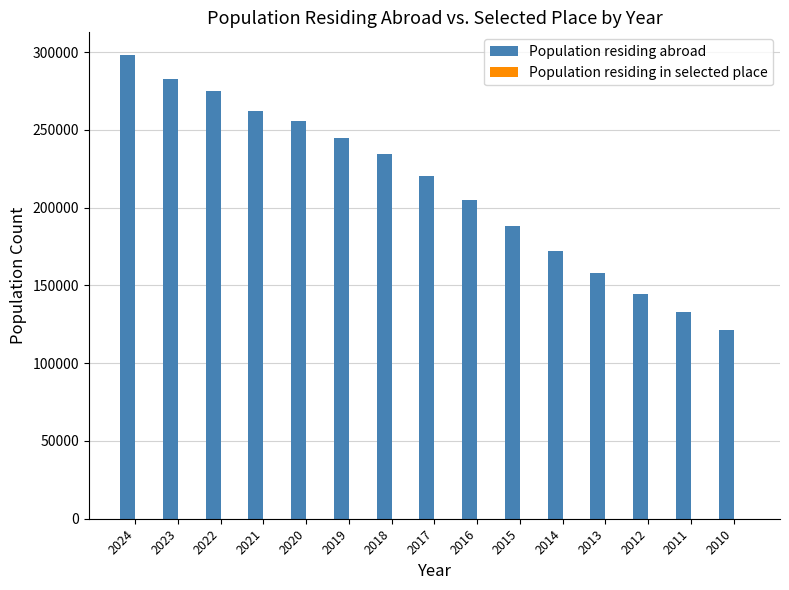

What is the difference between the Population residing abroad values at 2015 and 2022?

86518